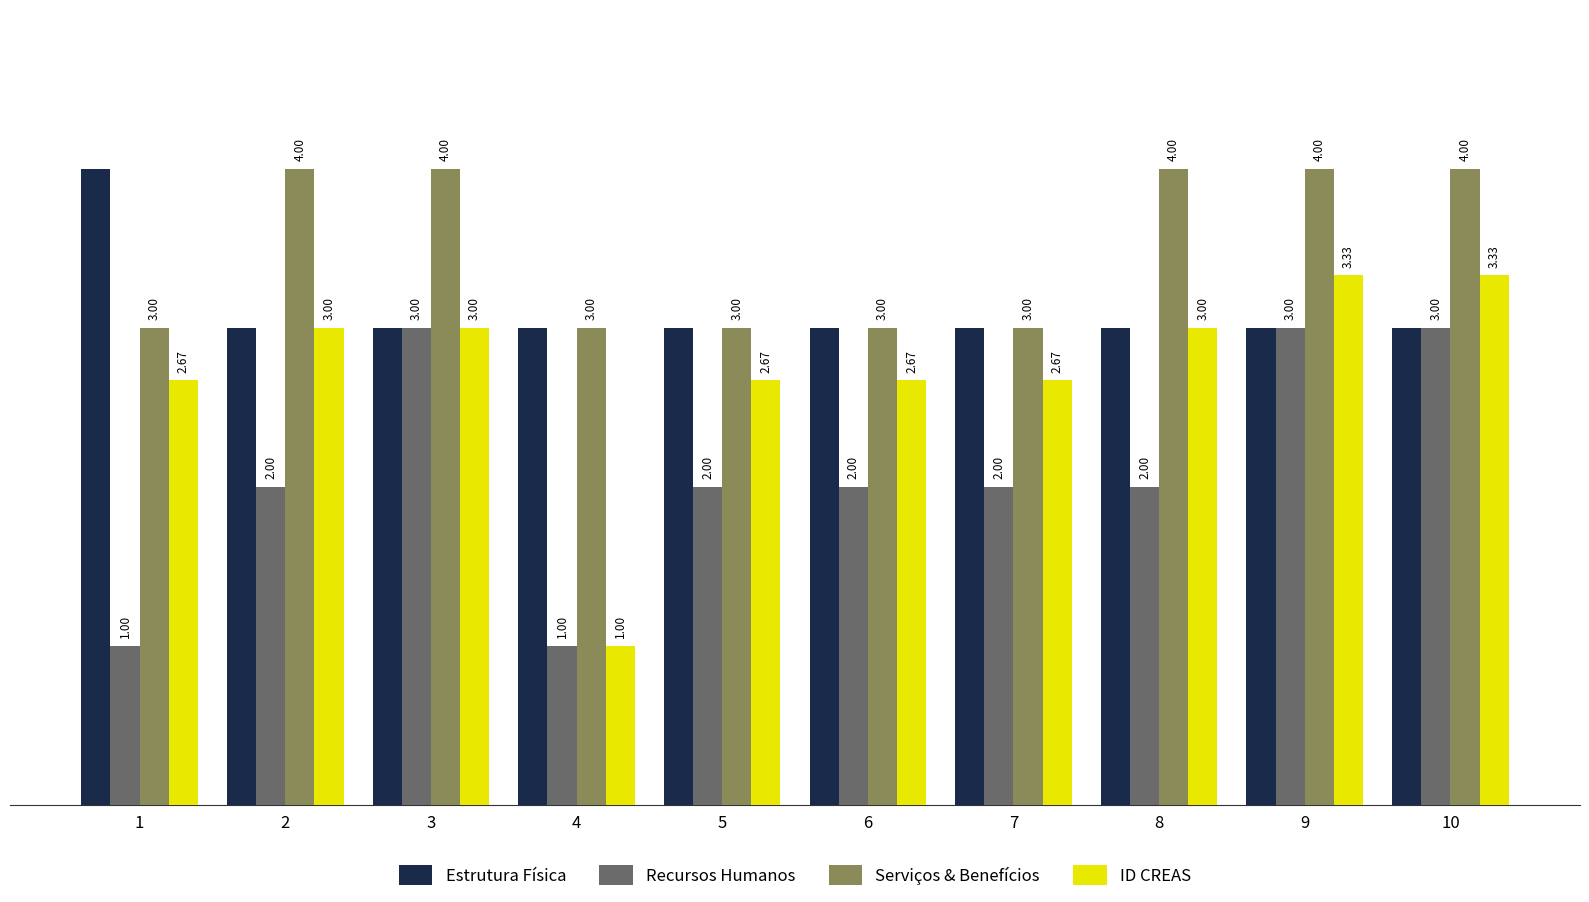

The Recursos Humanos series shows 1.0 at 1. True or false?

True